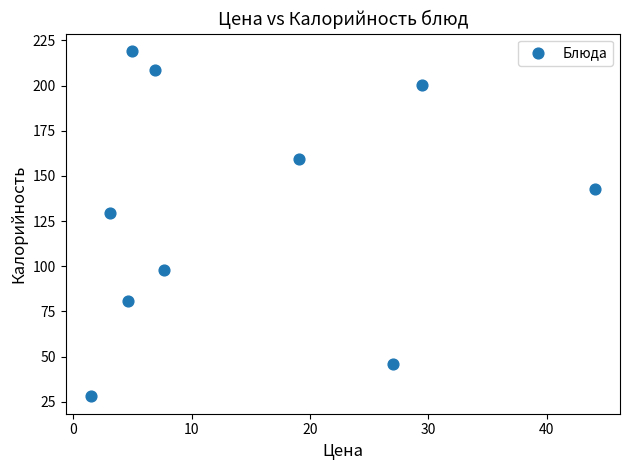

What Y value in the scatter plot is closest to 123?

129.5